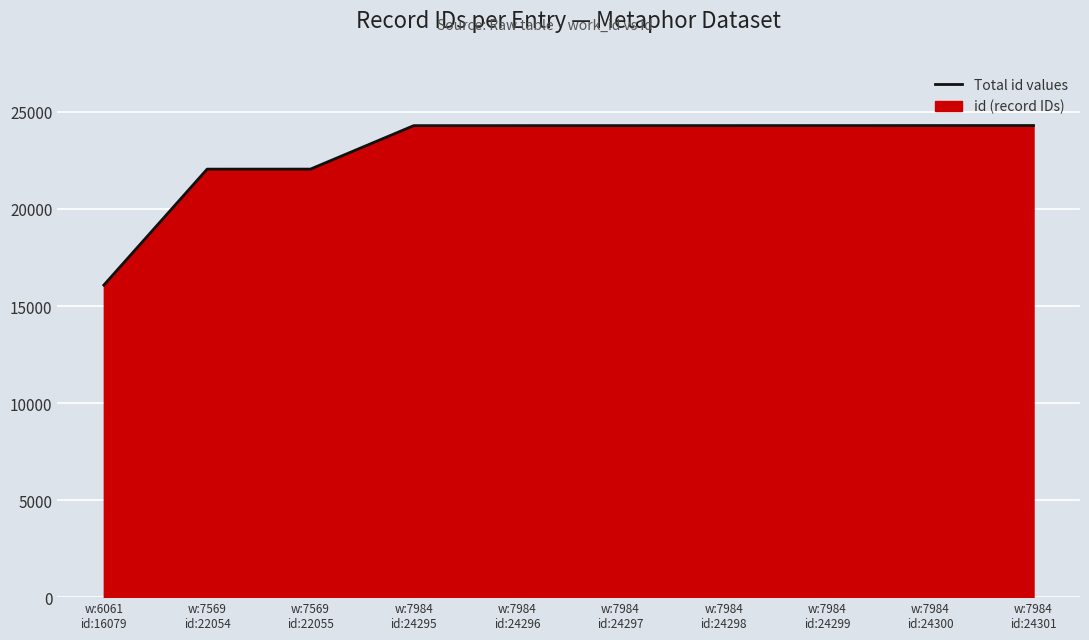

Approximately how many times larger is the value at w:6061
id:16079 compared to w:7569
id:22055?

0.7